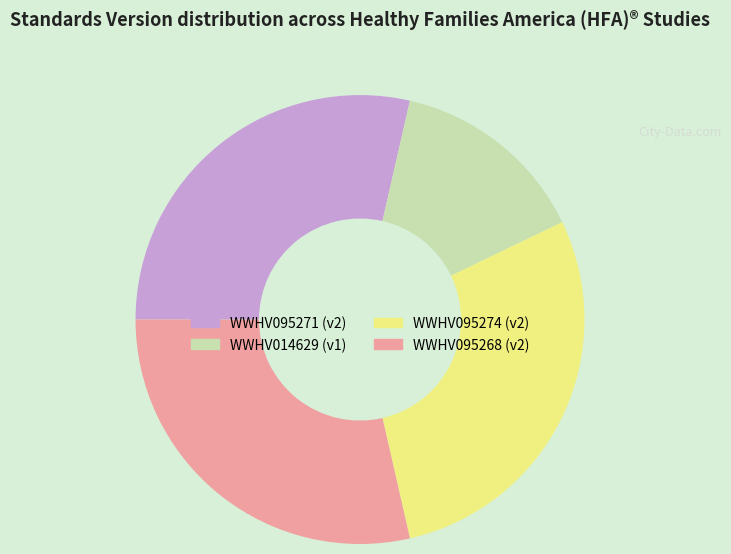

Count the number of slices in the pie.

4